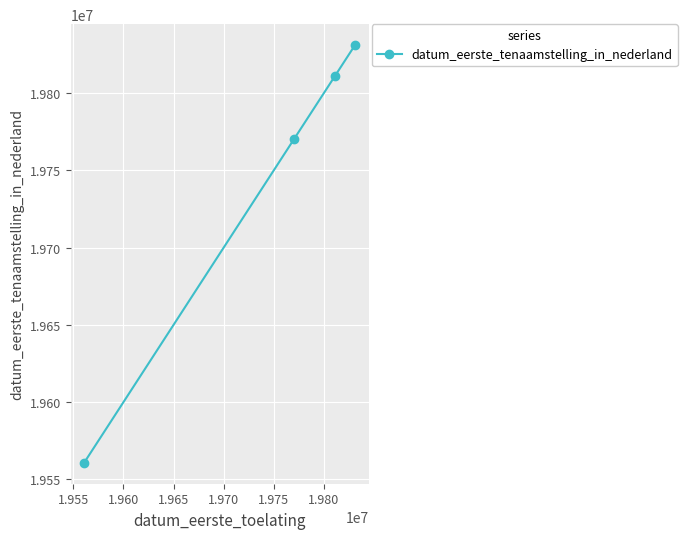

Reading left to right, transcribe all the data shown in this chart.

19560728	19770520	19811023	19831006